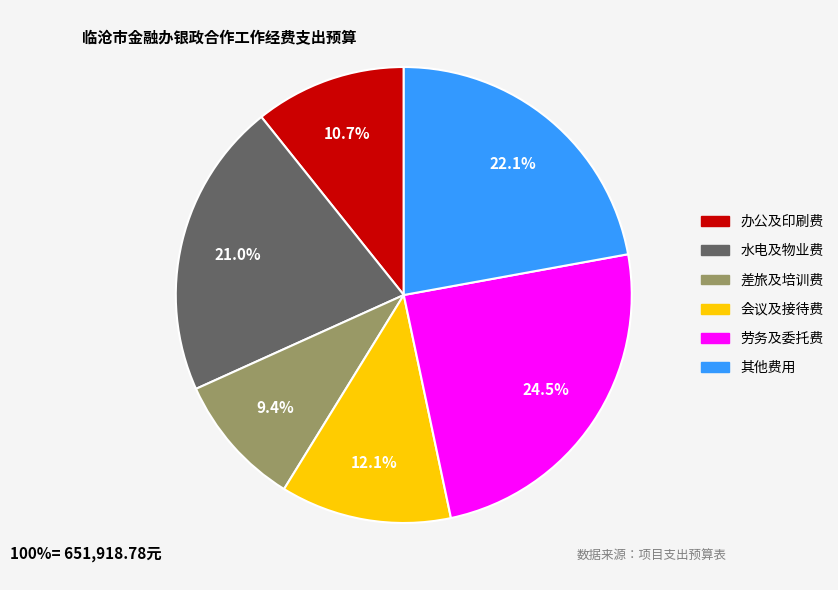

Does any single category account for the majority?

No